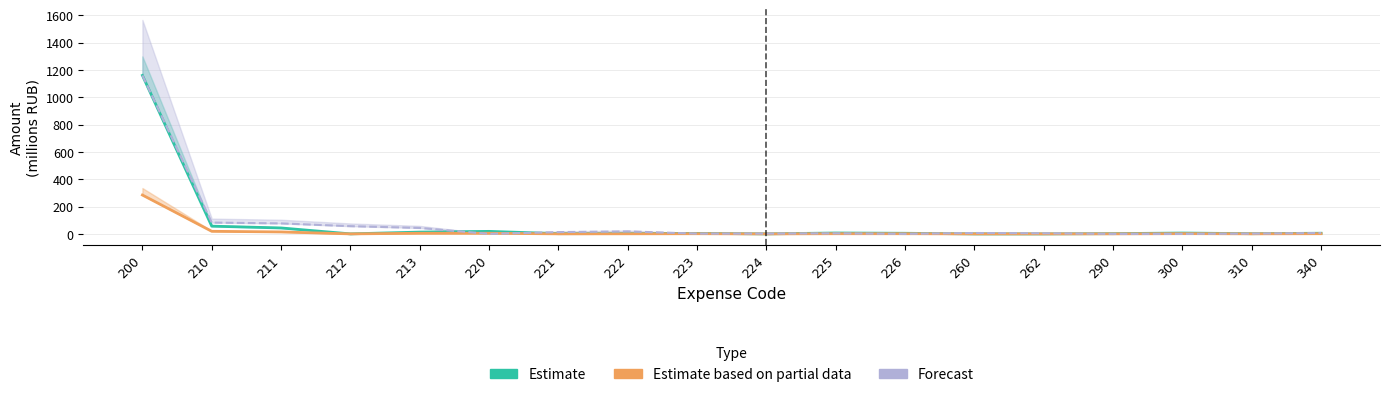

How many lines are shown in the chart?

3